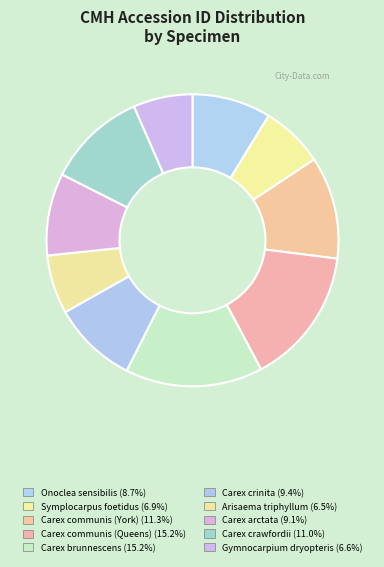

Count the number of slices in the pie.

10